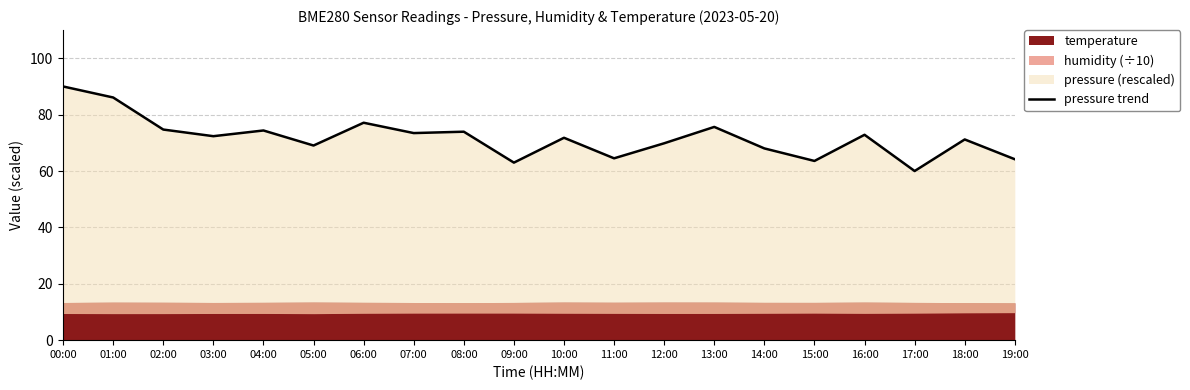

What is the greatest value displayed?

90.0